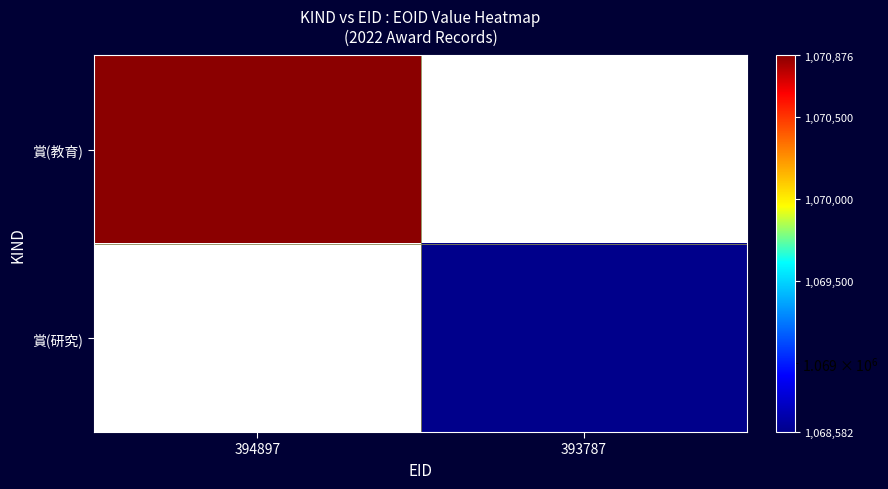

Which category has the lowest value across all series?

393787